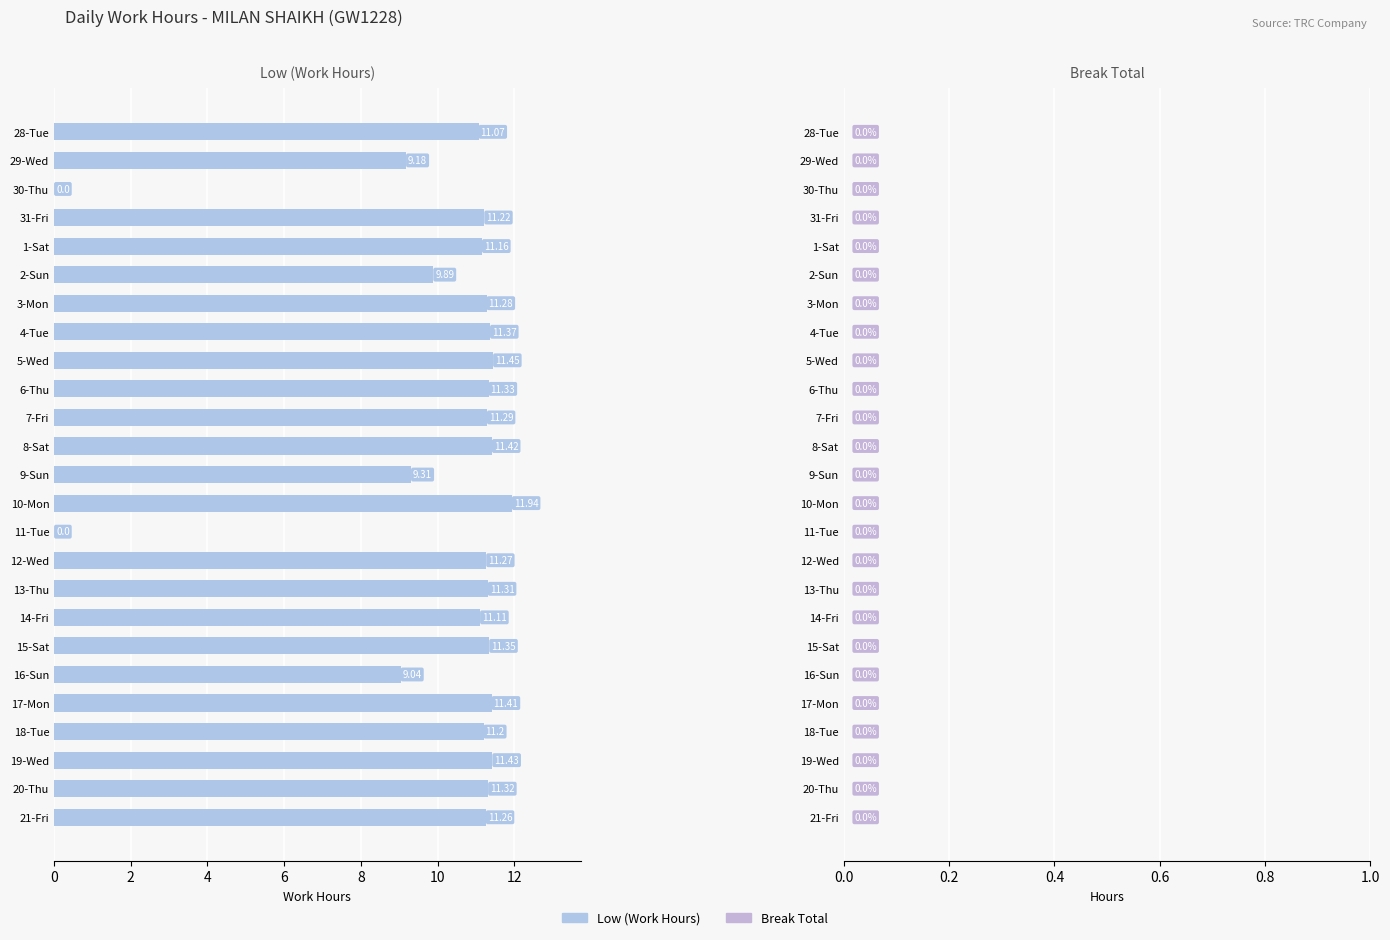

What is the maximum value shown in the chart?

11.9